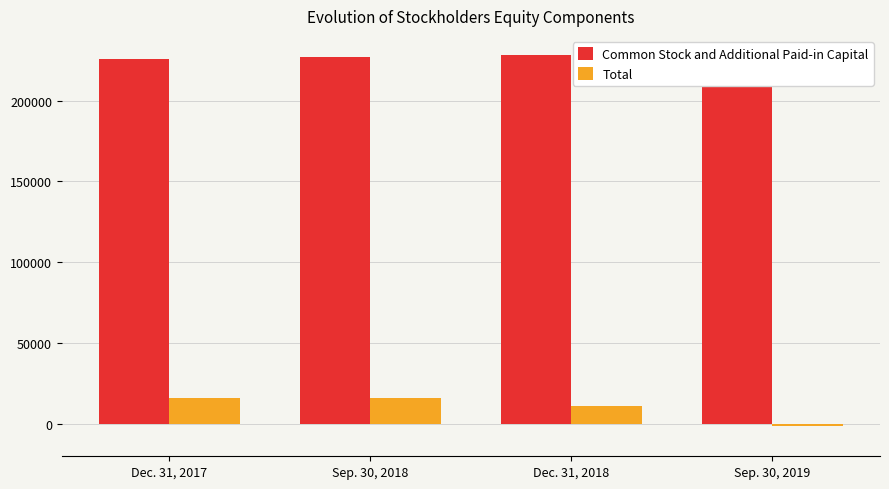

Rank the series by their maximum value, from highest to lowest.

Common Stock and Additional Paid-in Capital, Total